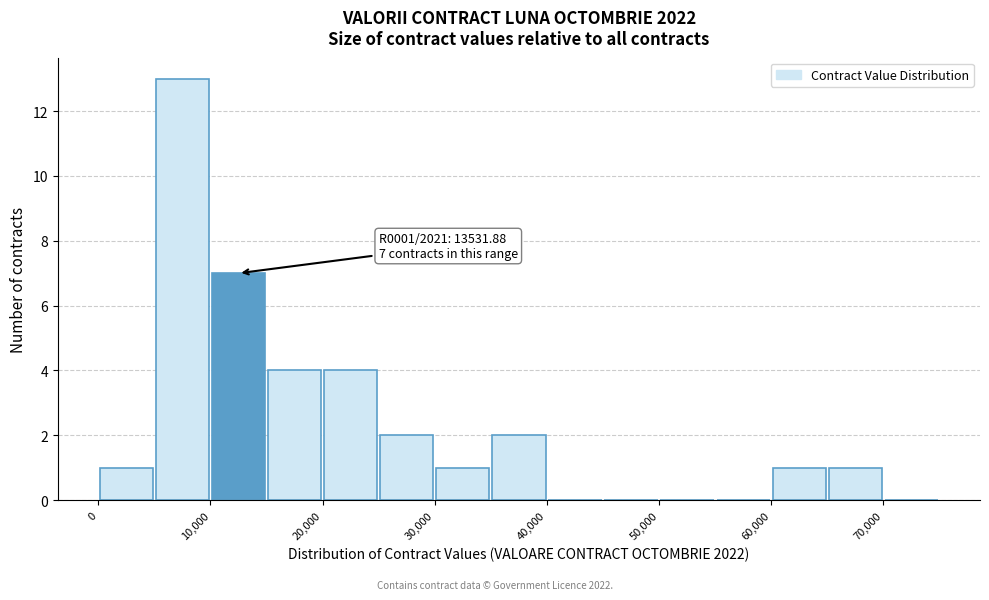

Which range on the x-axis has the tallest bar?

5000 to 10000